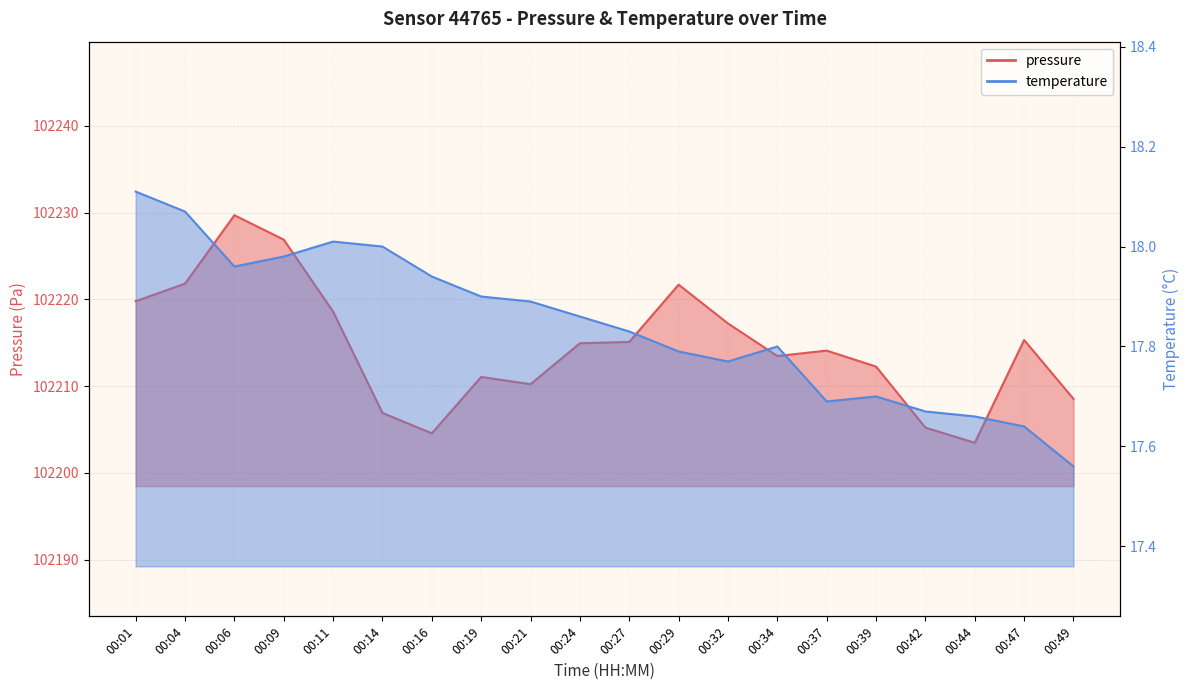

What is the average value of the temperature series?

17.8